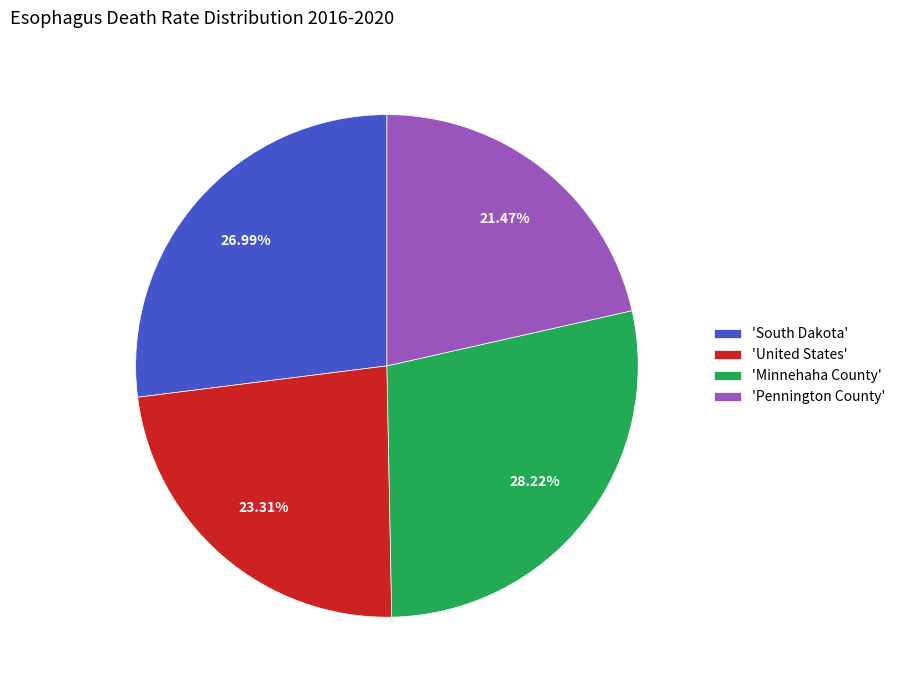

Rank the categories by value from highest to lowest.

'Minnehaha County', 'South Dakota', 'United States', 'Pennington County'